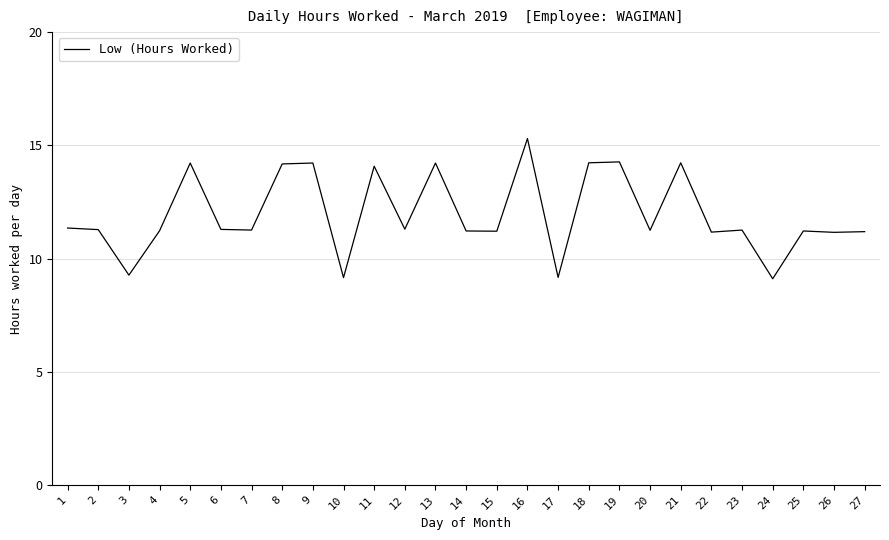

Approximately how many times larger is the value at 25 compared to 12?

1.0